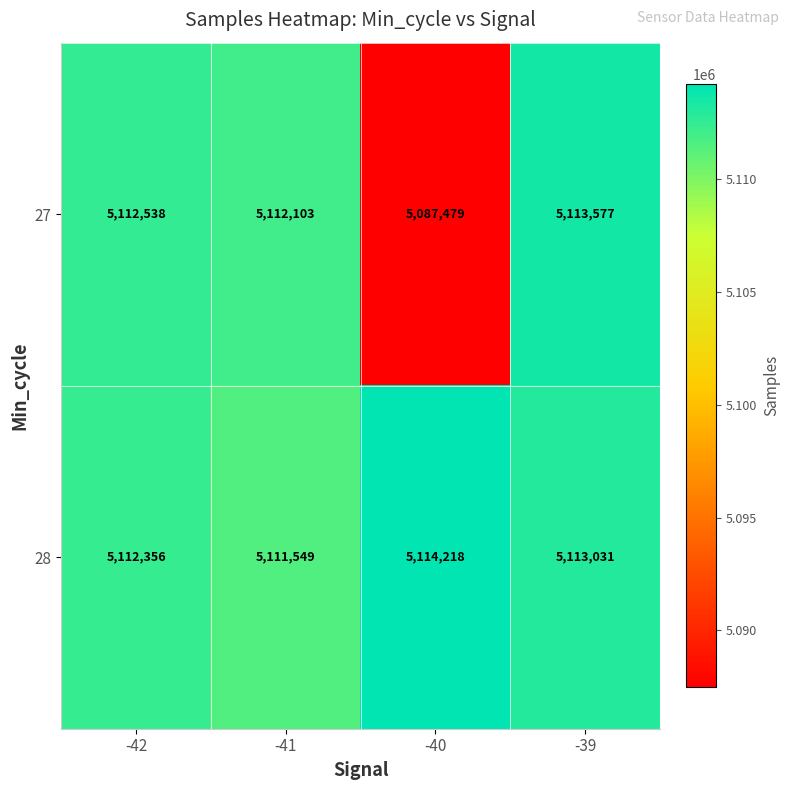

Count the 28 values in the range 5112356 to 5114218.

3